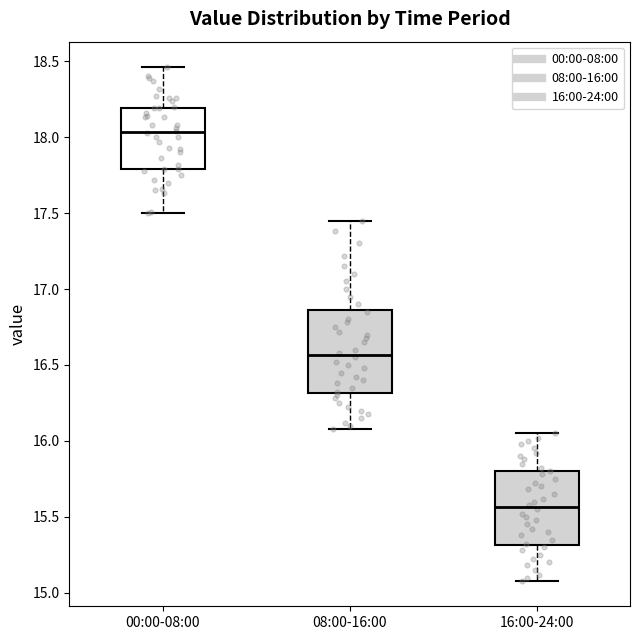

Reading left to right, transcribe this box plot: for each box, give where its median line is, the range the box spans, and where its two whiskers end, as read against the y-axis. The values are not printed on the chart, so give them approximately, as read against the axis.

00:00-08:00: median 18.05, box 17.80 to 18.20, whiskers 17.50 to 18.45
08:00-16:00: median 16.55, box 16.30 to 16.85, whiskers 16.10 to 17.45
16:00-24:00: median 15.55, box 15.30 to 15.80, whiskers 15.10 to 16.05